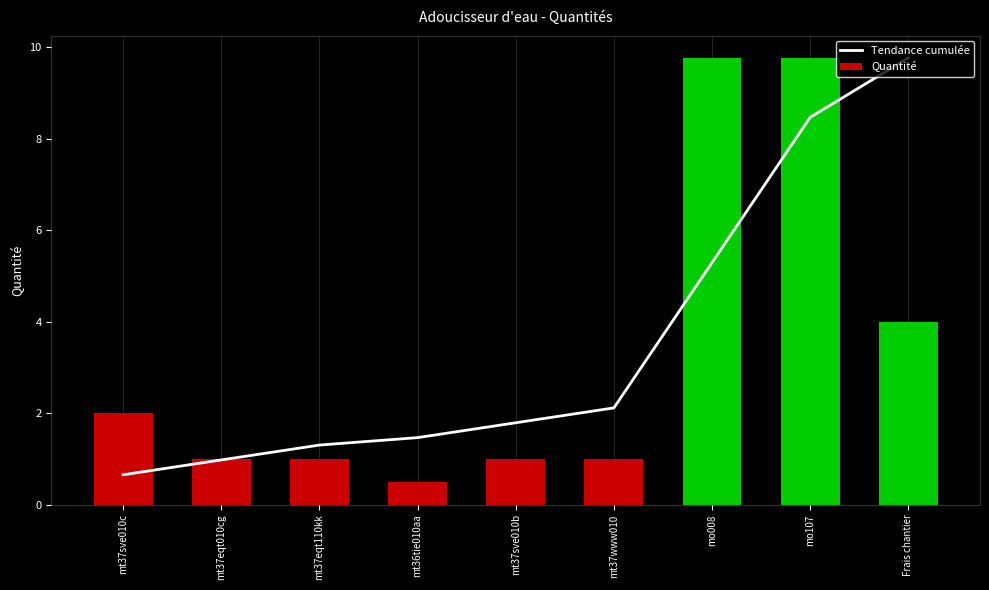

Reading left to right, extract all data points from this chart.

Tendance cumulée: mt37sve010c=0.7	mt37eqt010cg=1.0	mt37eqt110kk=1.3	mt36tie010aa=1.5	mt37sve010b=1.8	mt37www010=2.1	mo008=5.3	mo107=8.5	Frais chantier=9.8
Quantité: mt37sve010c=2.0	mt37eqt010cg=1.0	mt37eqt110kk=1.0	mt36tie010aa=0.5	mt37sve010b=1.0	mt37www010=1.0	mo008=9.8	mo107=9.8	Frais chantier=4.0